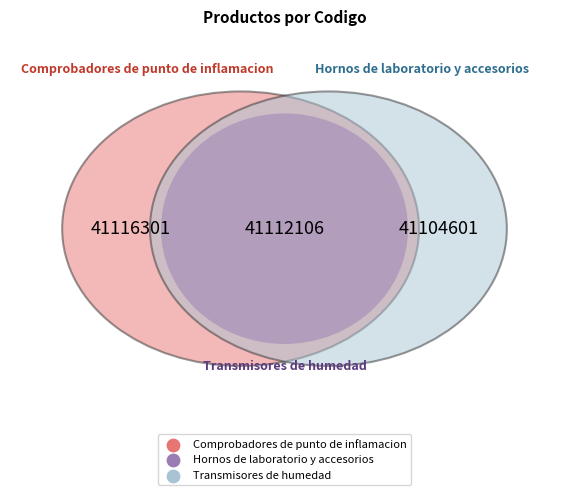

How many segments does this pie chart have?

3